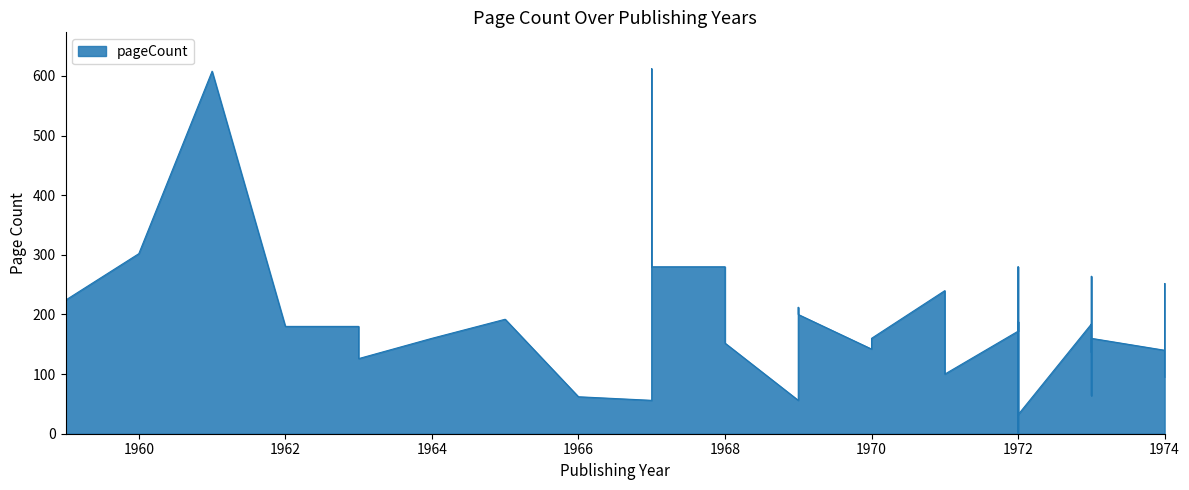

Which label corresponds to the largest value in the chart?

1967